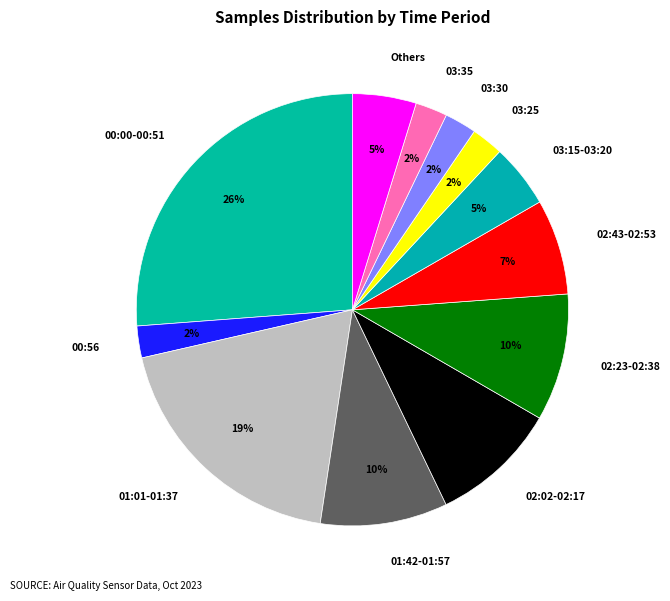

How many segments does this pie chart have?

12